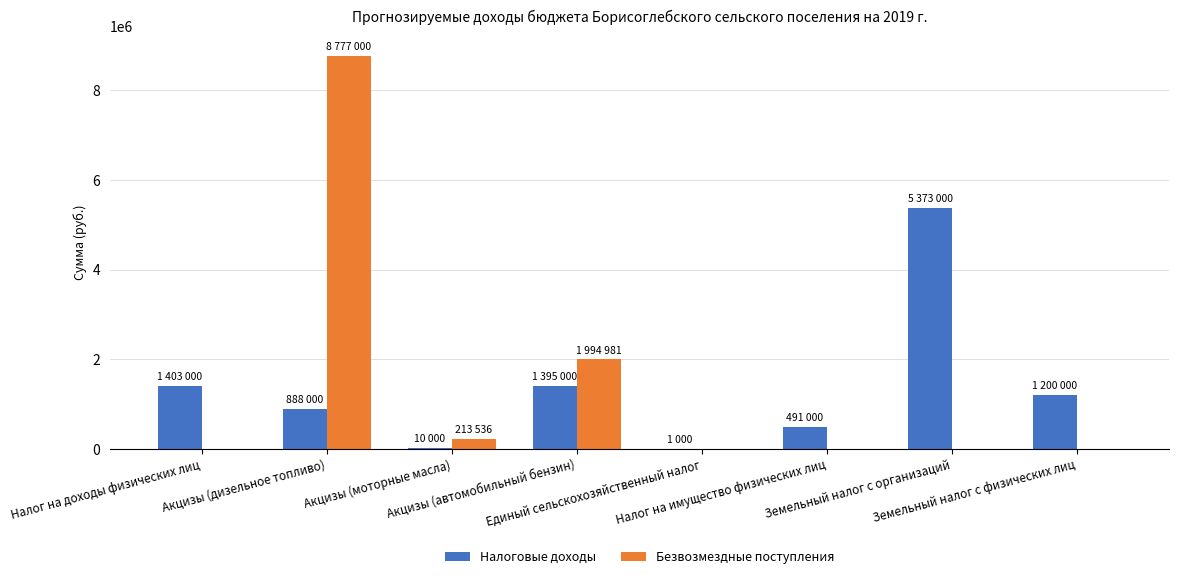

Is the value of Налоговые доходы at Акцизы (дизельное топливо) greater than the value of Безвозмездные поступления at Акцизы (автомобильный бензин)?

No